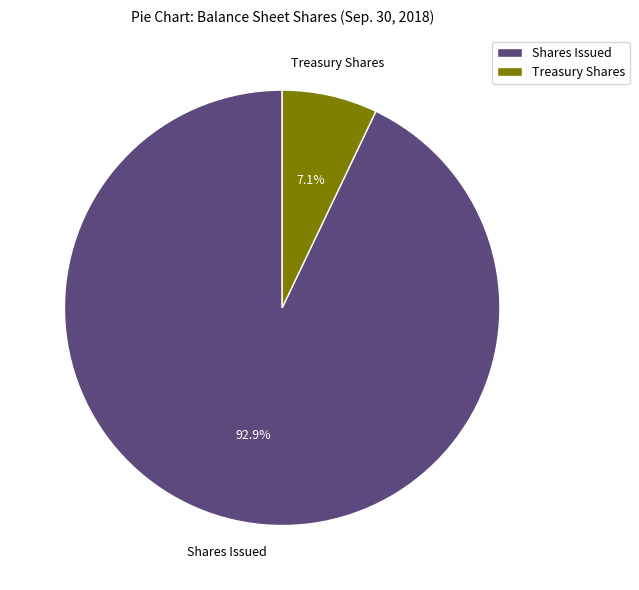

Rank the categories by value from lowest to highest.

Treasury Shares, Shares Issued